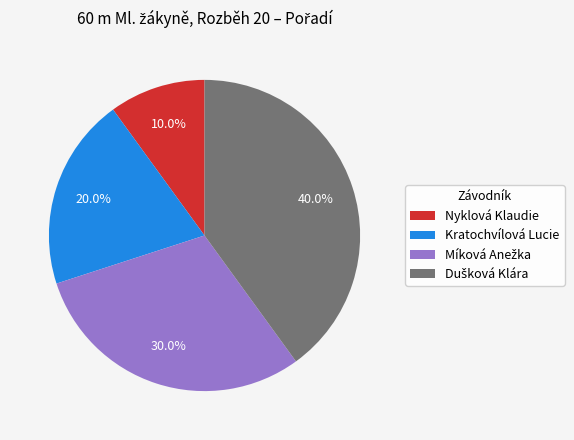

What portion of the pie excludes Kratochvílová Lucie?

80.0%